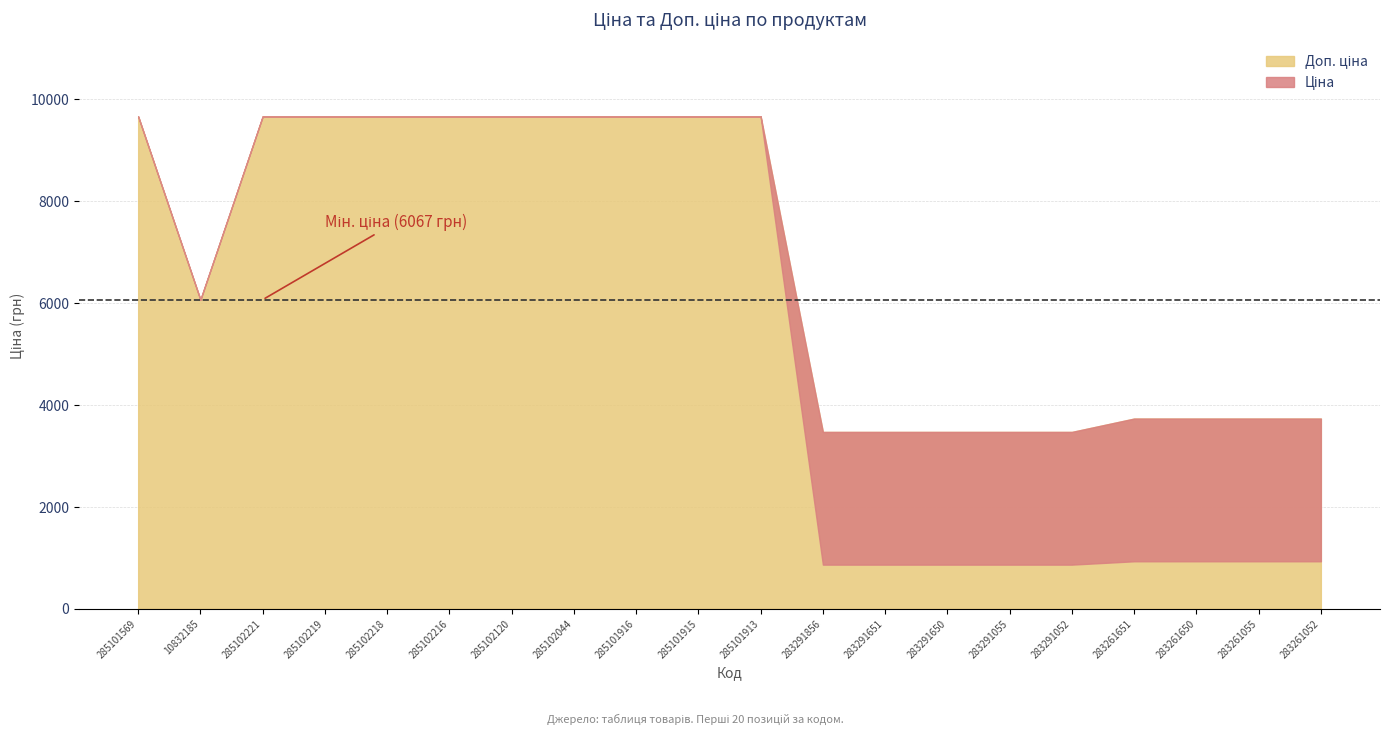

What is the maximum value shown in the chart?

9664.7